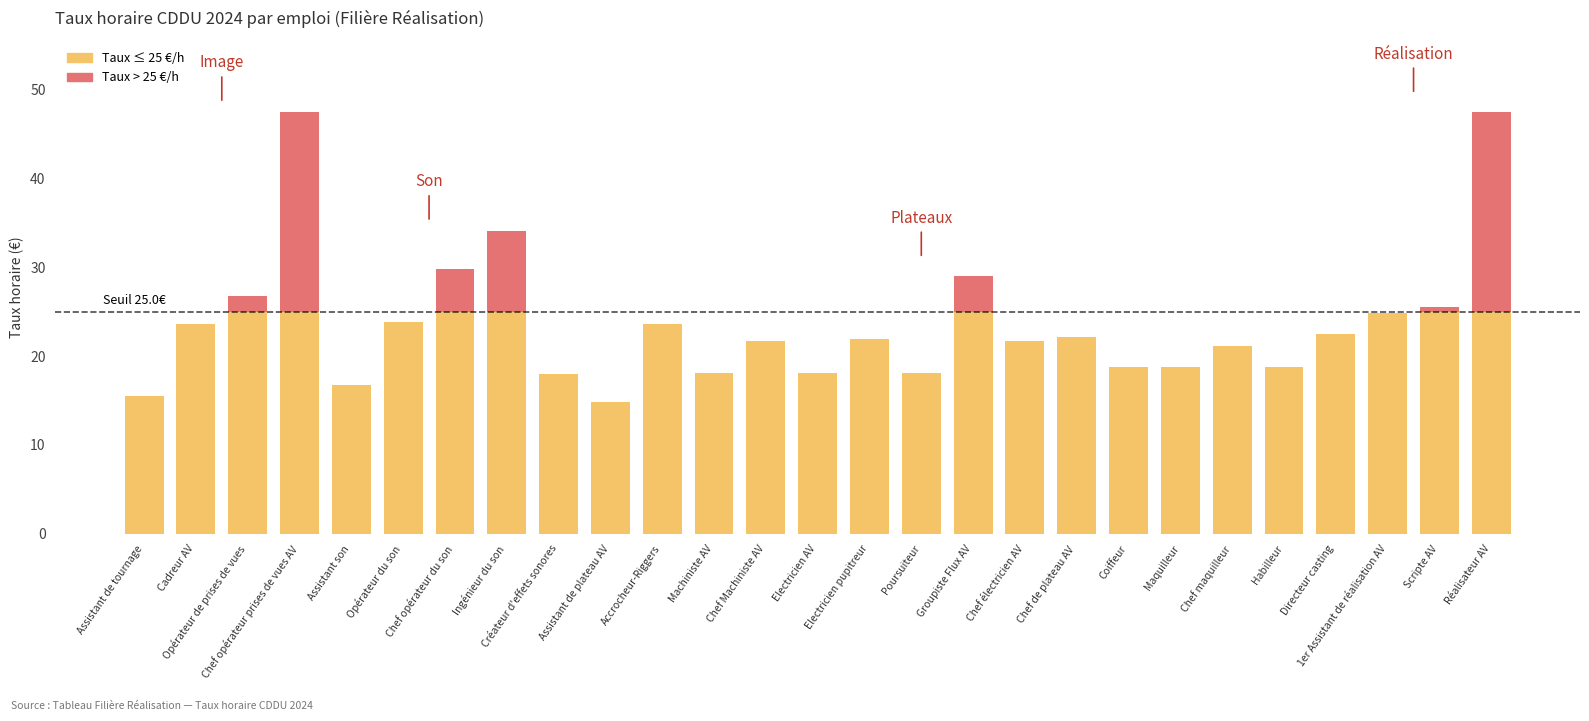

Approximately how many times larger is the value at Machiniste AV compared to Chef électricien AV?

0.8